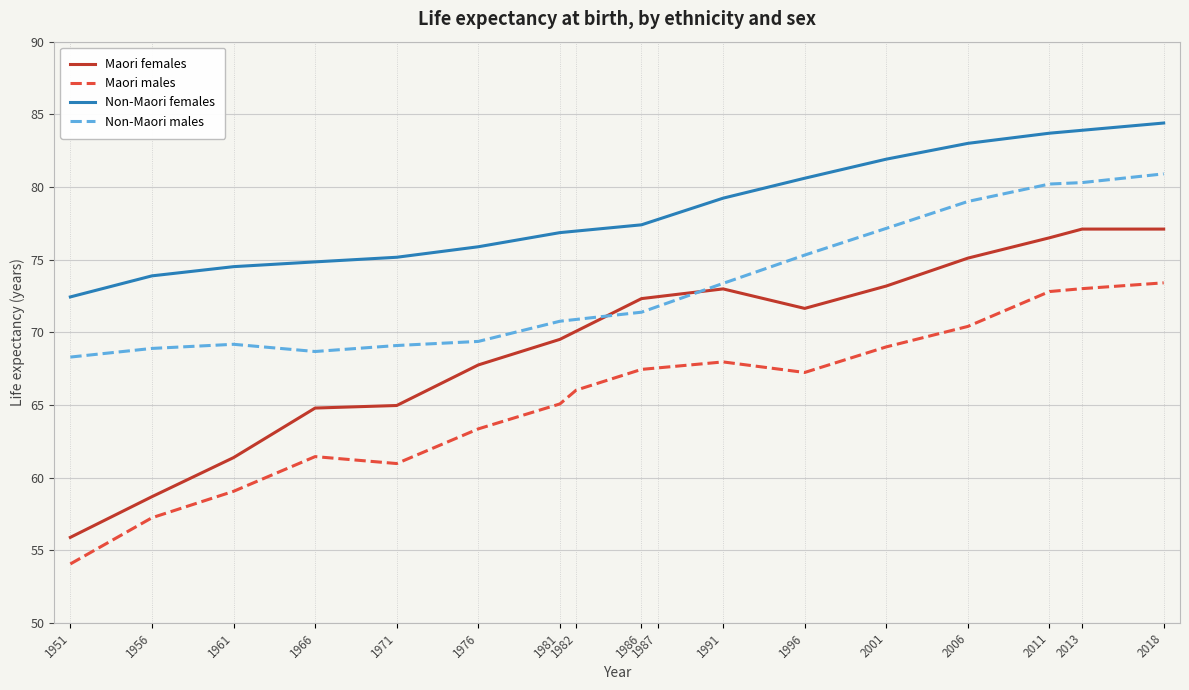

Is this an area chart (filled region under the line)?

No